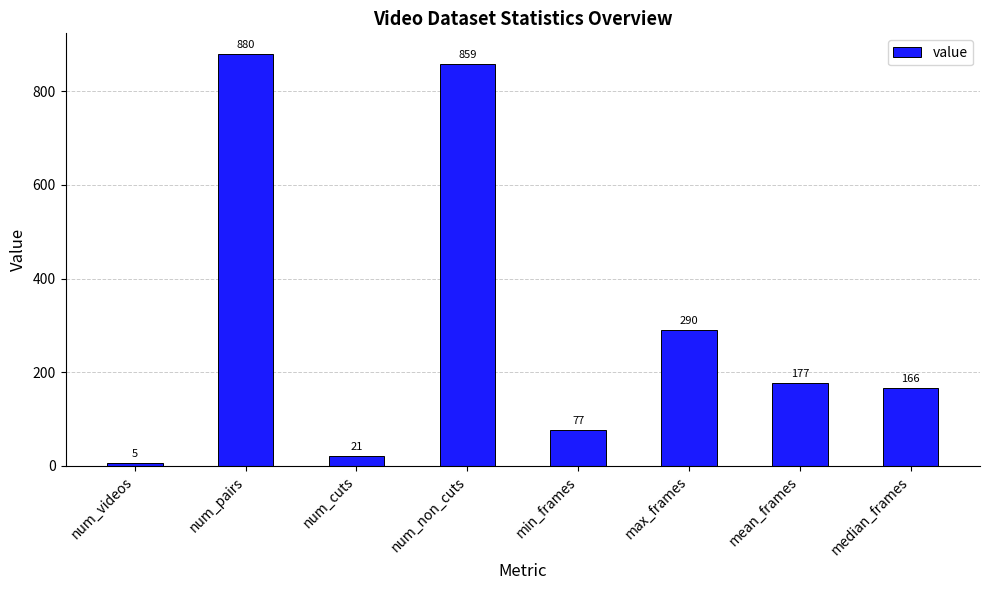

Which has a higher value, num_non_cuts or num_cuts?

num_non_cuts